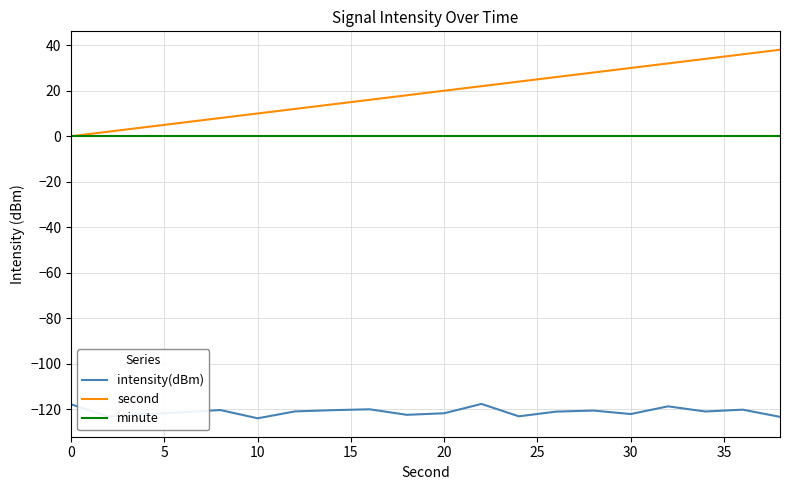

Which series has the largest range (max minus min)?

second